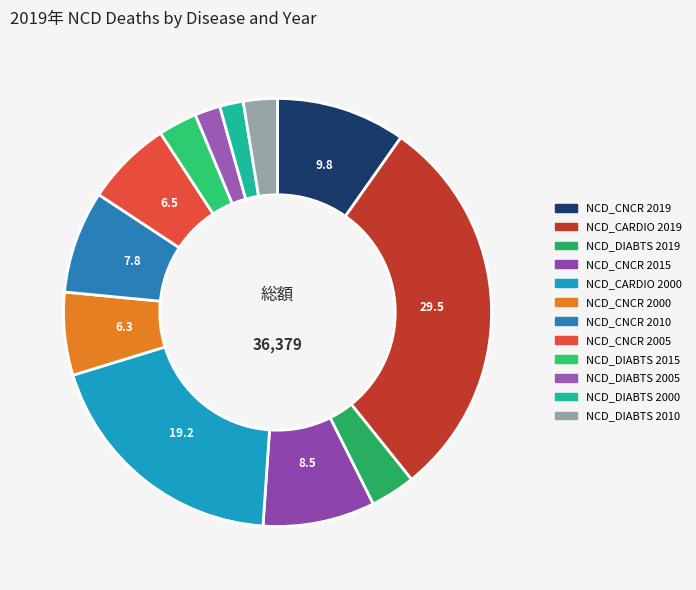

Count the number of slices in the pie.

12